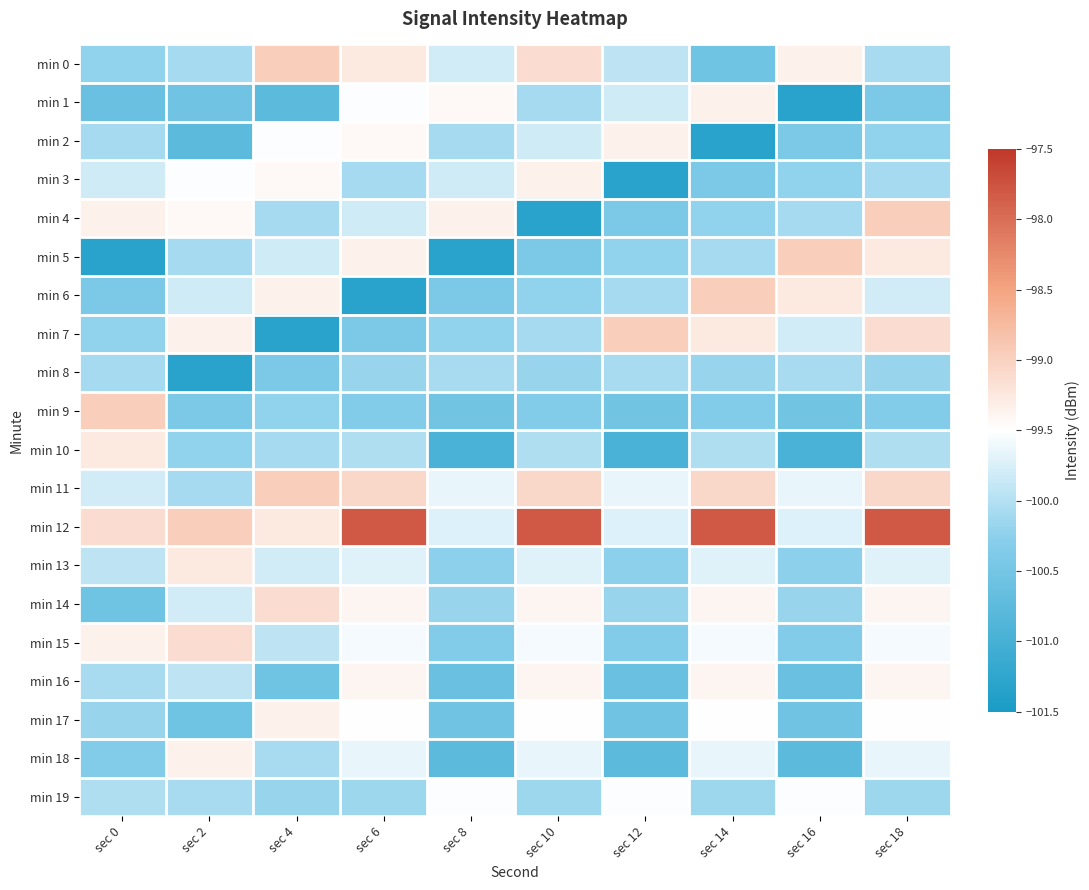

What is the average value of the min 12 series?

-98.8